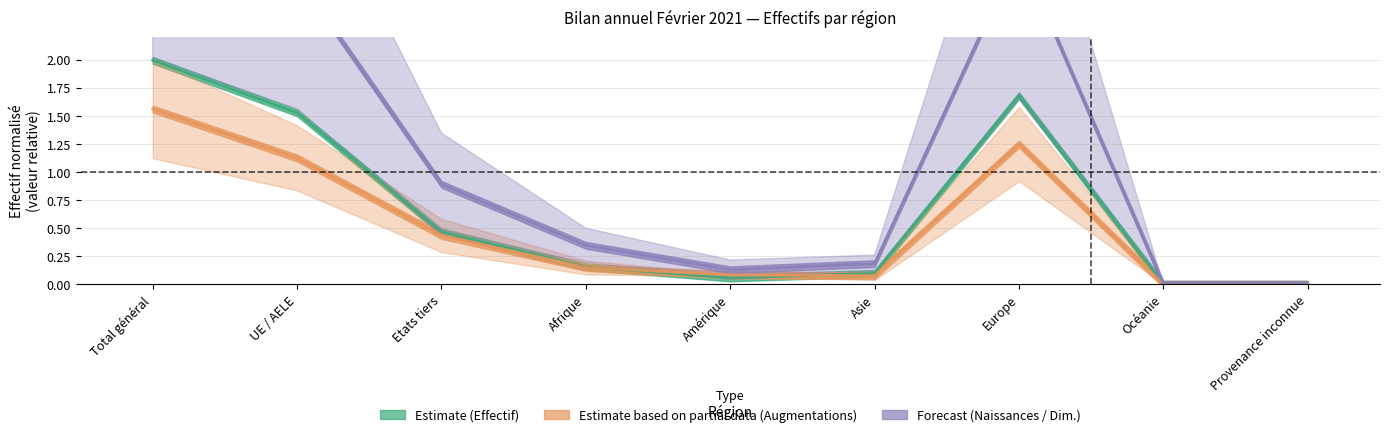

Is the value of Effectif du mois at Europe greater than the value of Total augmentations at Asie?

Yes